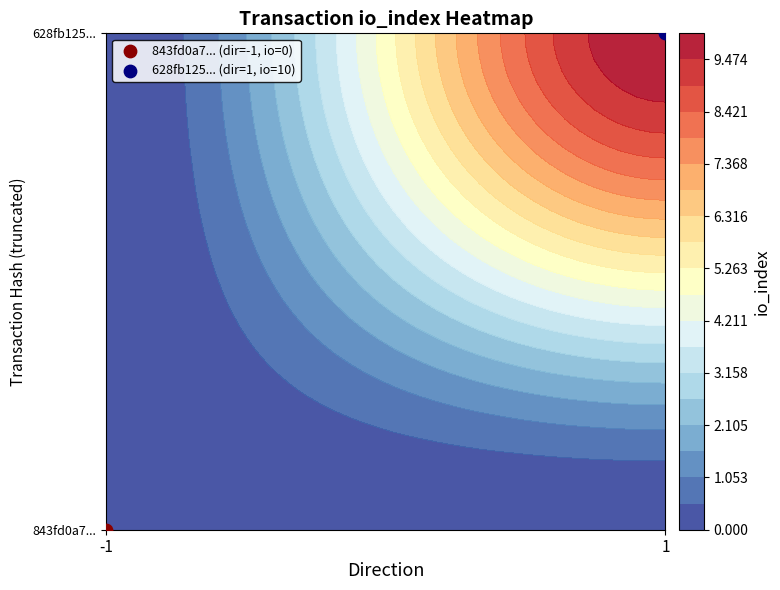

How many values in 843fd0a72f5b3ddff62a52ccfa2b02618b0118b are below zero?

1